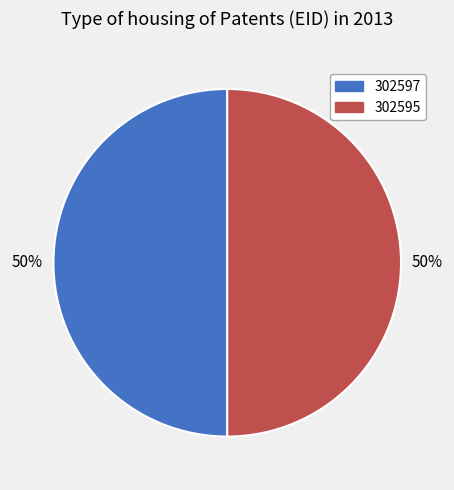

Is it true that 302597 is 42% of the pie?

False